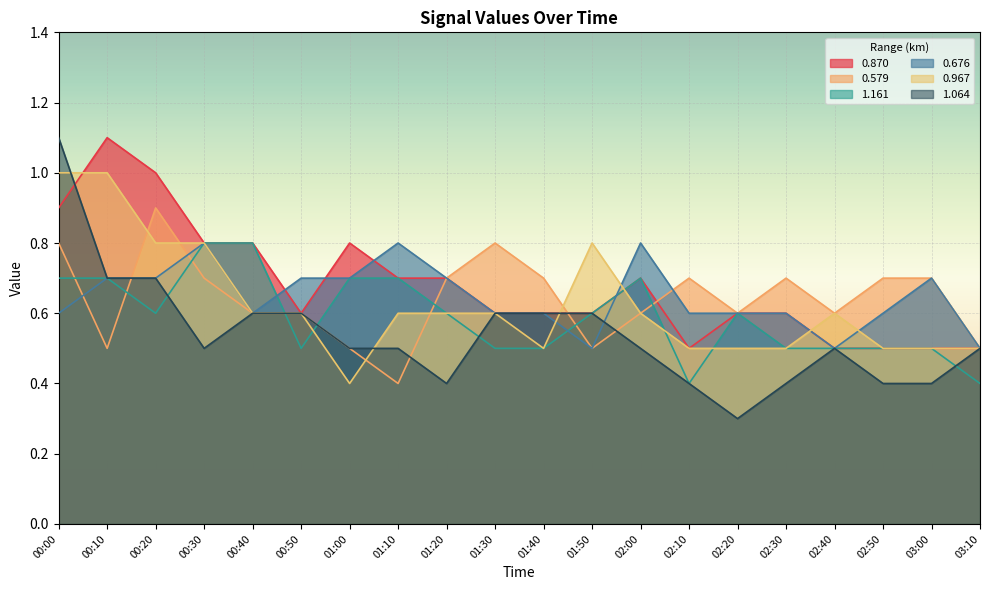

Reading left to right, extract all data points from this chart.

0.870: 0.9	1.1	1.0	0.8	0.8	0.6	0.8	0.7	0.7	0.6	0.6	0.6	0.7	0.5	0.6	0.6	0.5	0.5	0.5	0.5
0.579: 0.8	0.5	0.9	0.7	0.6	0.6	0.5	0.4	0.7	0.8	0.7	0.5	0.6	0.7	0.6	0.7	0.6	0.7	0.7	0.5
1.161: 0.7	0.7	0.6	0.8	0.8	0.5	0.7	0.7	0.6	0.5	0.5	0.6	0.7	0.4	0.6	0.5	0.5	0.5	0.5	0.4
0.676: 0.6	0.7	0.7	0.8	0.6	0.7	0.7	0.8	0.7	0.6	0.6	0.5	0.8	0.6	0.6	0.6	0.5	0.6	0.7	0.5
0.967: 1.0	1.0	0.8	0.8	0.6	0.6	0.4	0.6	0.6	0.6	0.5	0.8	0.6	0.5	0.5	0.5	0.6	0.5	0.5	0.5
1.064: 1.1	0.7	0.7	0.5	0.6	0.6	0.5	0.5	0.4	0.6	0.6	0.6	0.5	0.4	0.3	0.4	0.5	0.4	0.4	0.5